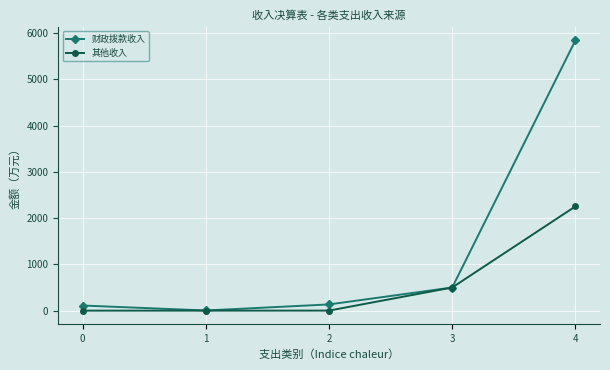

Which series changed the most between 2 and 3?

其他收入